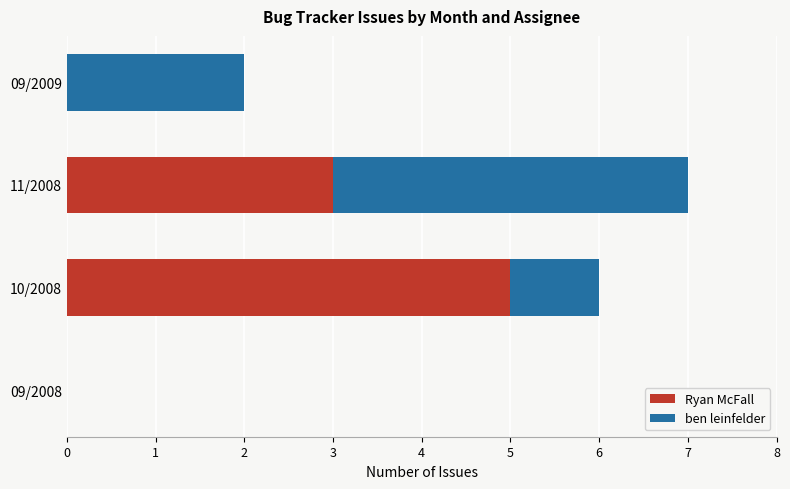

Which category has the highest value in the Ryan McFall series?

10/2008